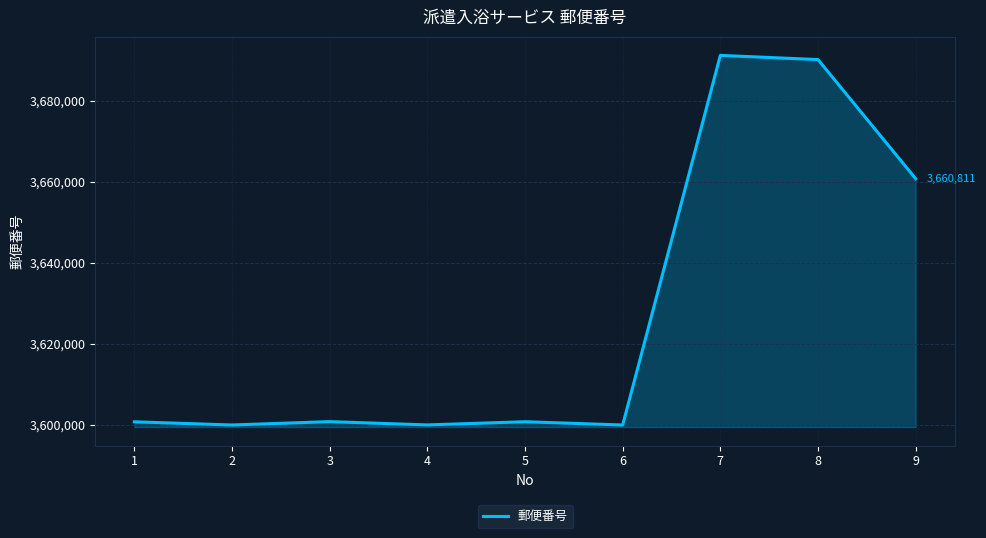

What is the difference between the maximum and minimum values?

91233